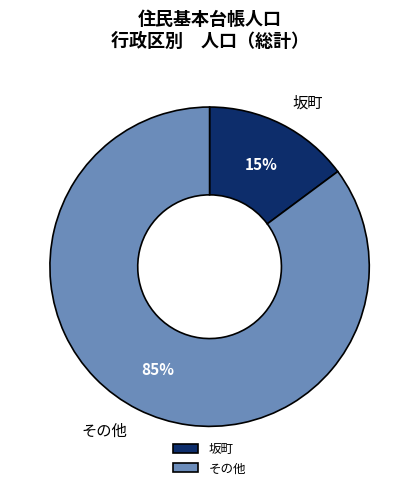

Is it true that 坂町 is 1% of the pie?

False